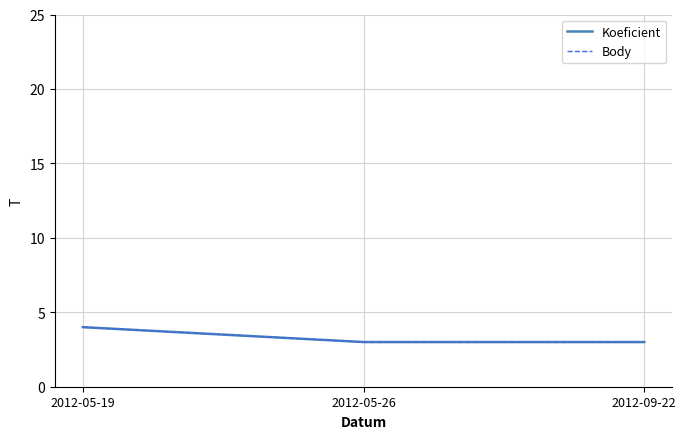

What is the label of the 1st point from the left?

2012-05-19